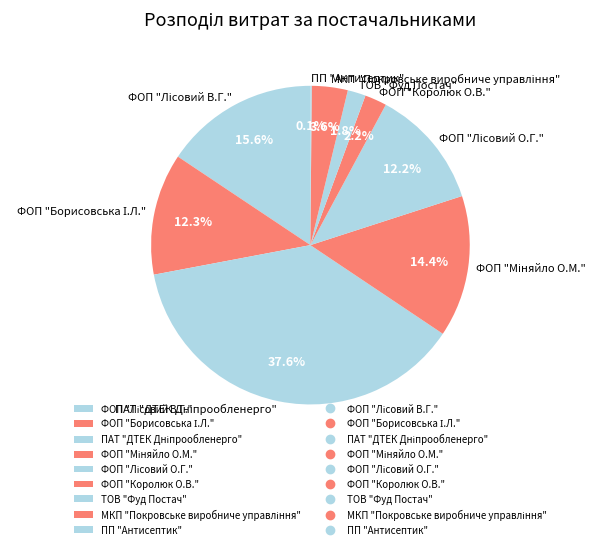

Does any single category account for the majority?

No